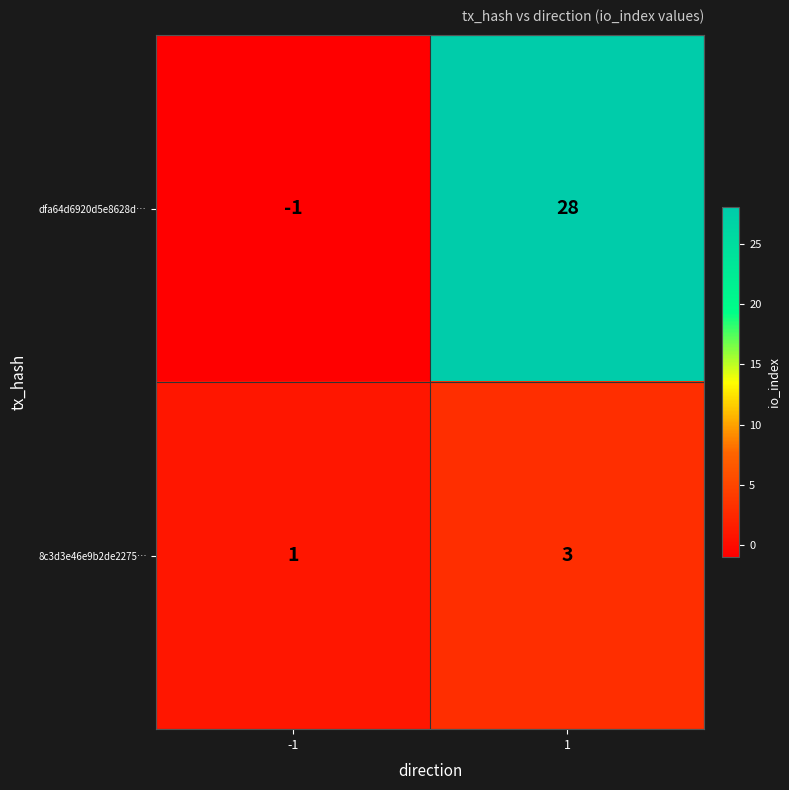

Between -1 and 1, which series saw the biggest shift?

dfa64d6920d5e8628d…